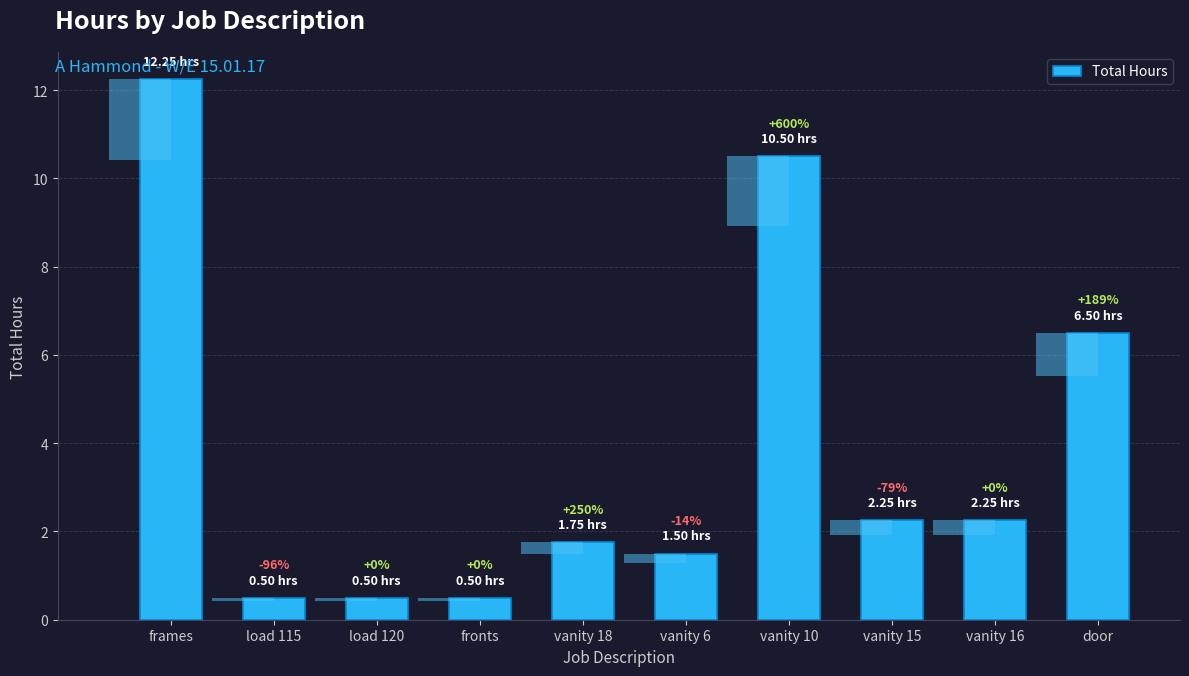

Which has a higher value, fronts or load 120?

fronts